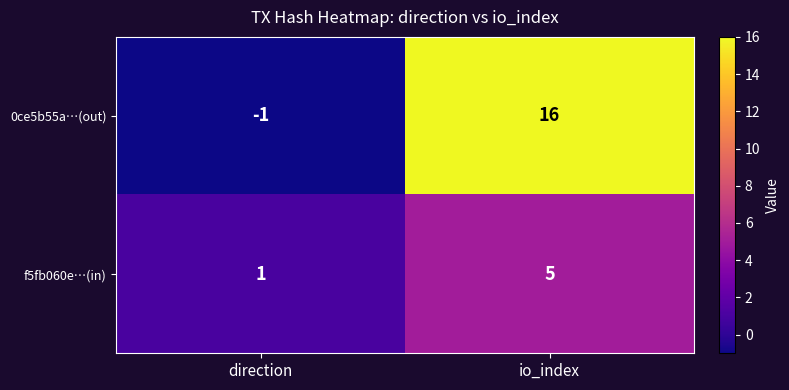

At direction, list the series in order from smallest to largest.

0ce5b55a…(out), f5fb060e…(in)